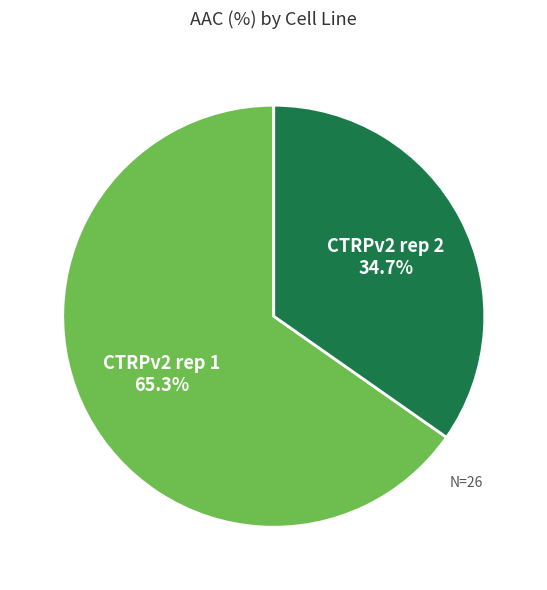

Which slice is the smallest?

CTRPv2 rep 2